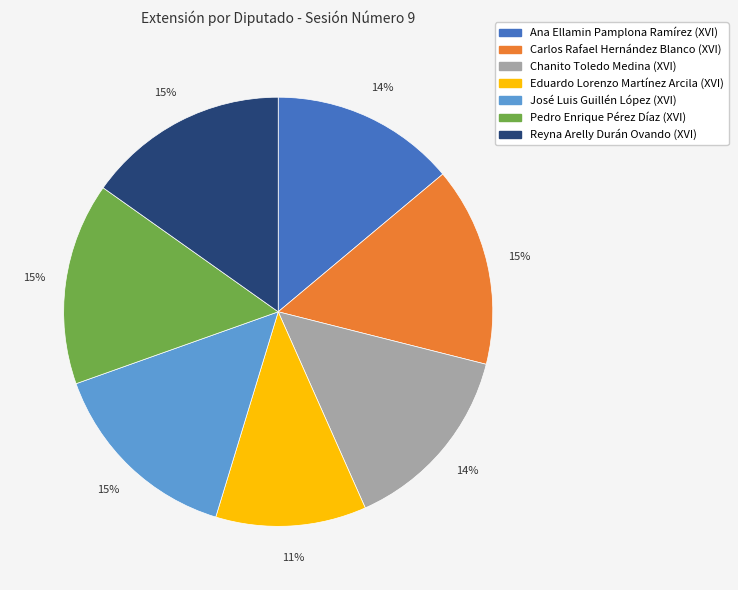

To the nearest percent, what is the difference between the largest and smallest slice percentages?

4%